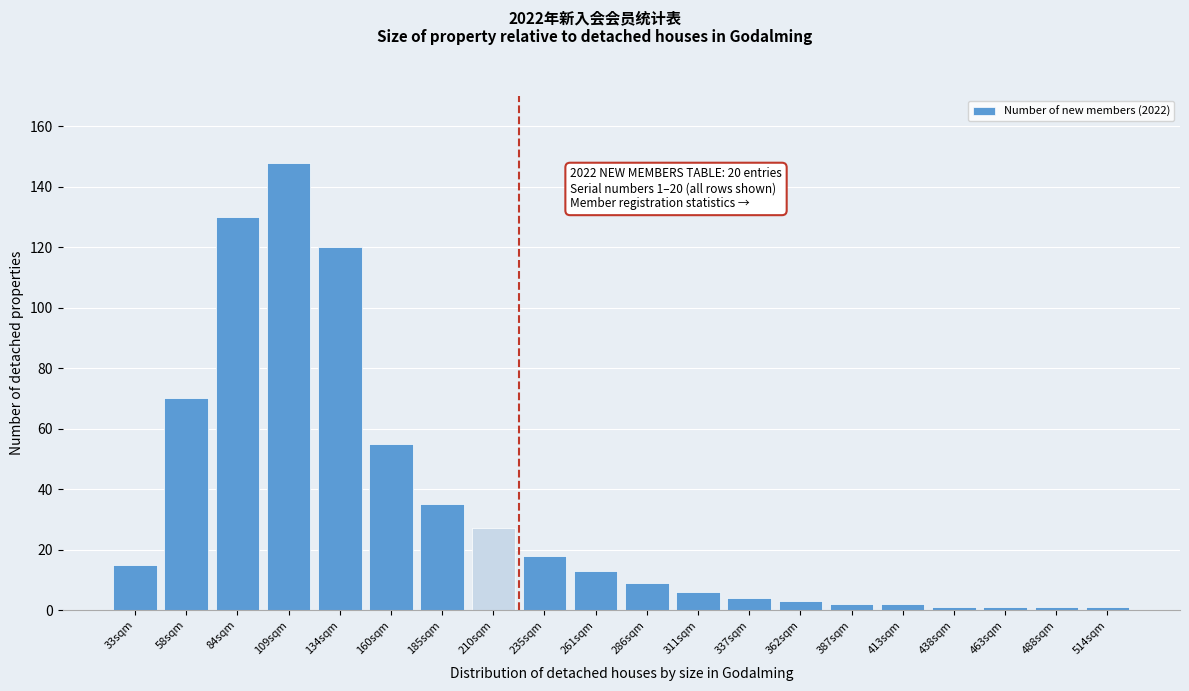

Reading right to left, what are all the values shown in this chart?

1	1	1	1	2	2	3	4	6	9	13	18	27	35	55	120	148	130	70	15